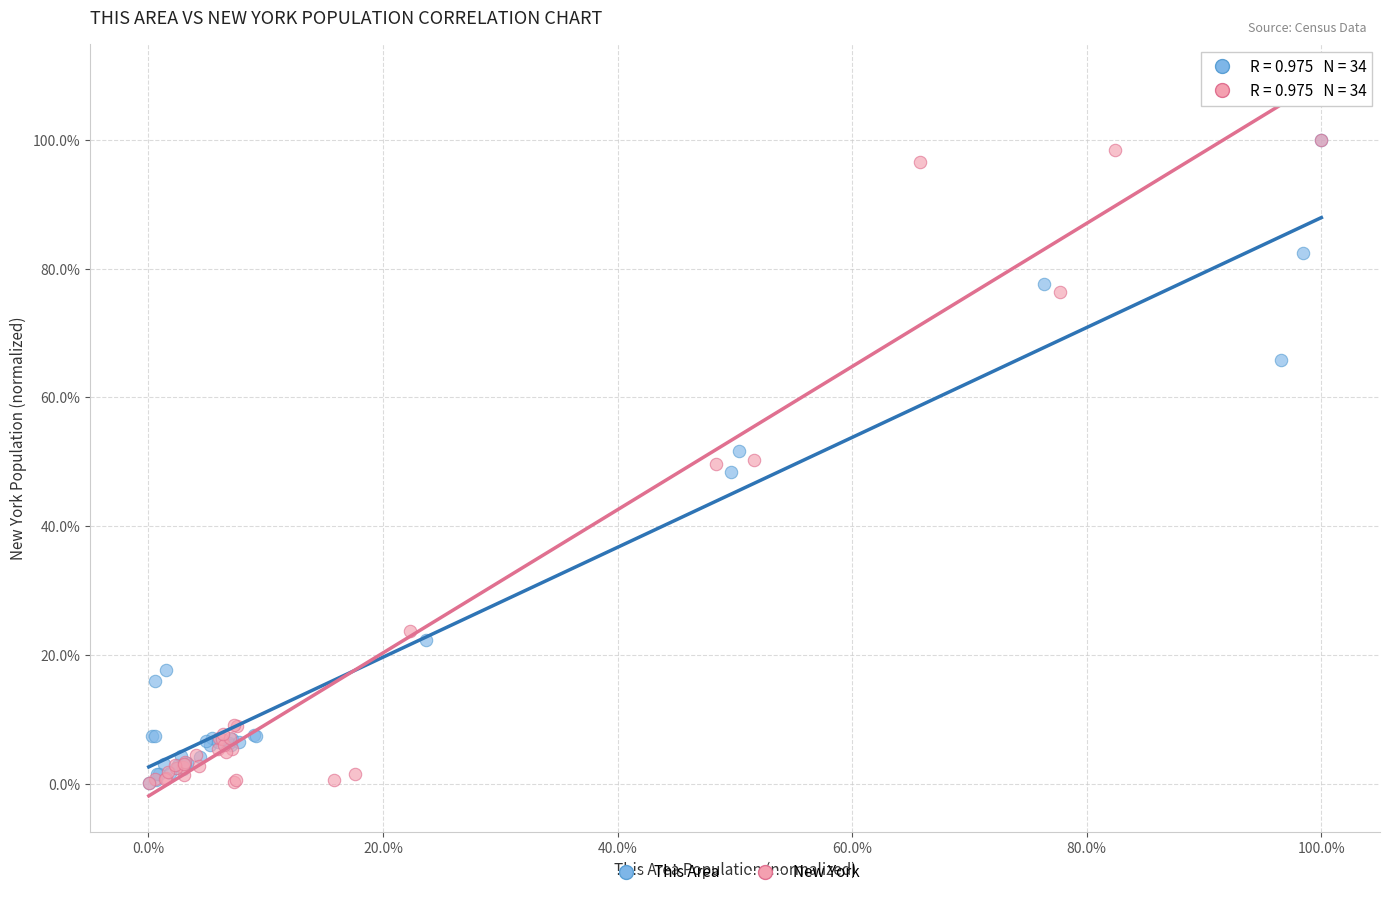

Which series has the largest Y range (max minus min)?

New York